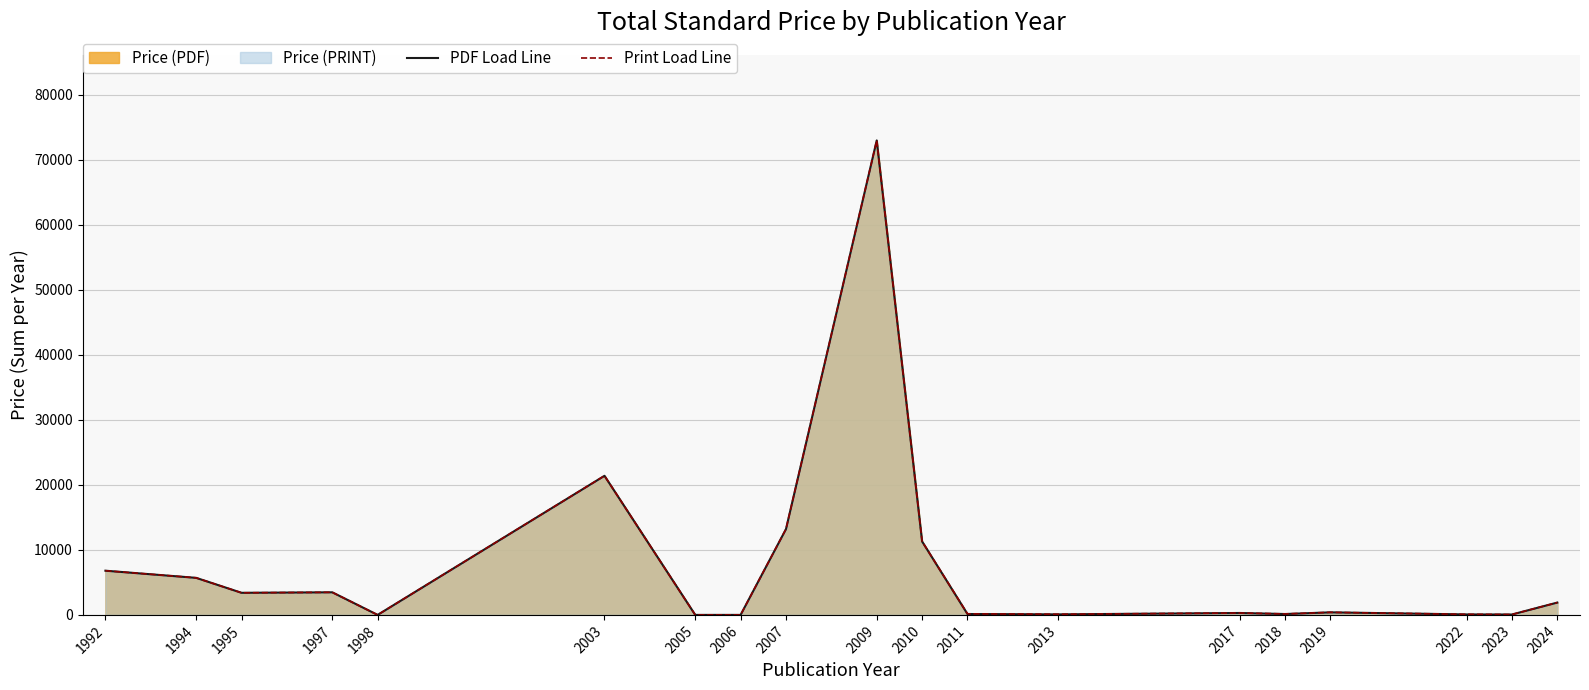

Rank the series by their average value, from lowest to highest.

PDF Load Line, Print Load Line